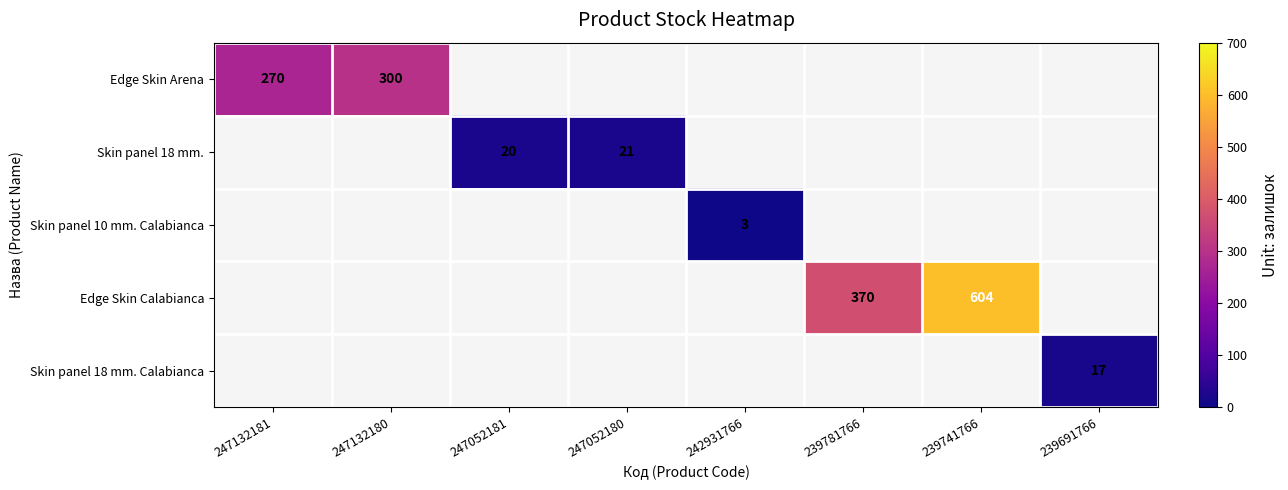

True or false: Skin panel 18 mm. has a value of 20 at 247052181.

True